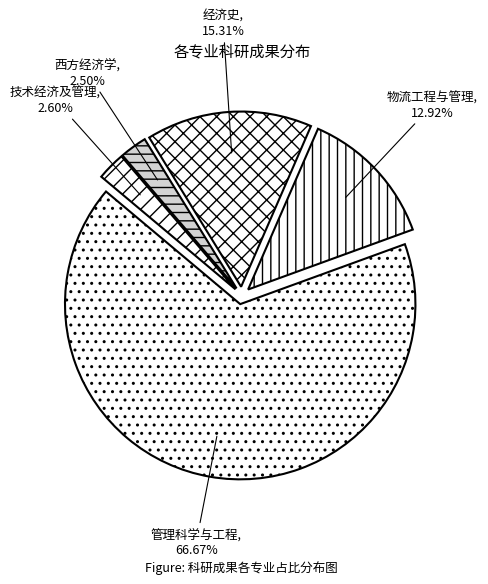

Do 物流工程与管理 and 西方经济学 together represent more than half of the pie?

No